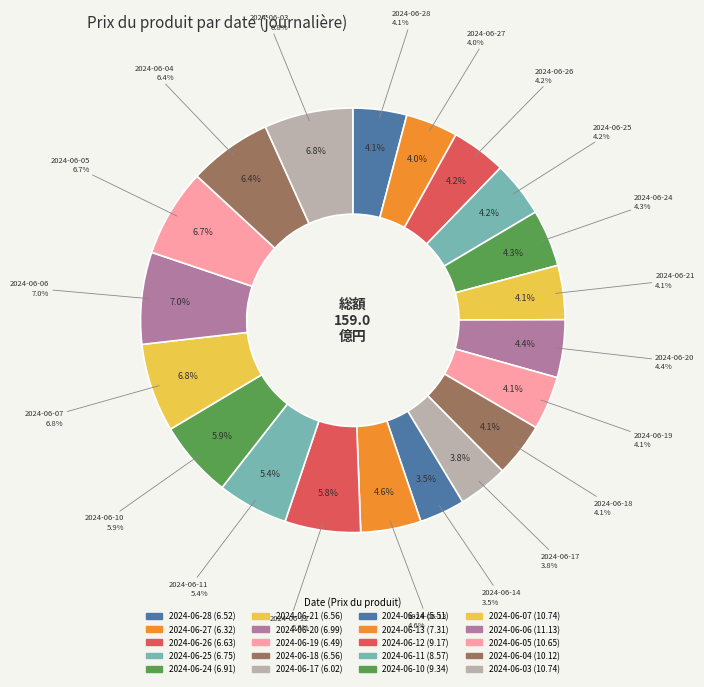

Between 2024-06-12 and 2024-06-06, which is larger?

2024-06-06